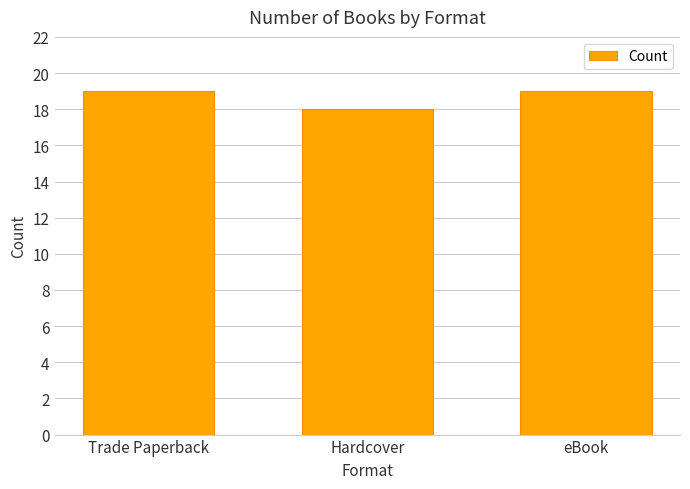

What is the ratio of the value at Hardcover to the value at Trade Paperback?

0.9